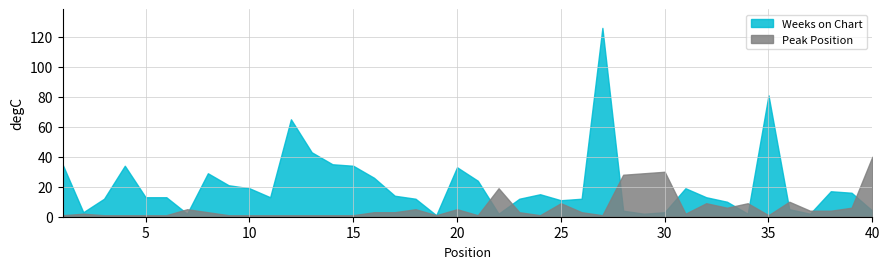

What is the value of the Peak Position point at the 4th from the left?

1